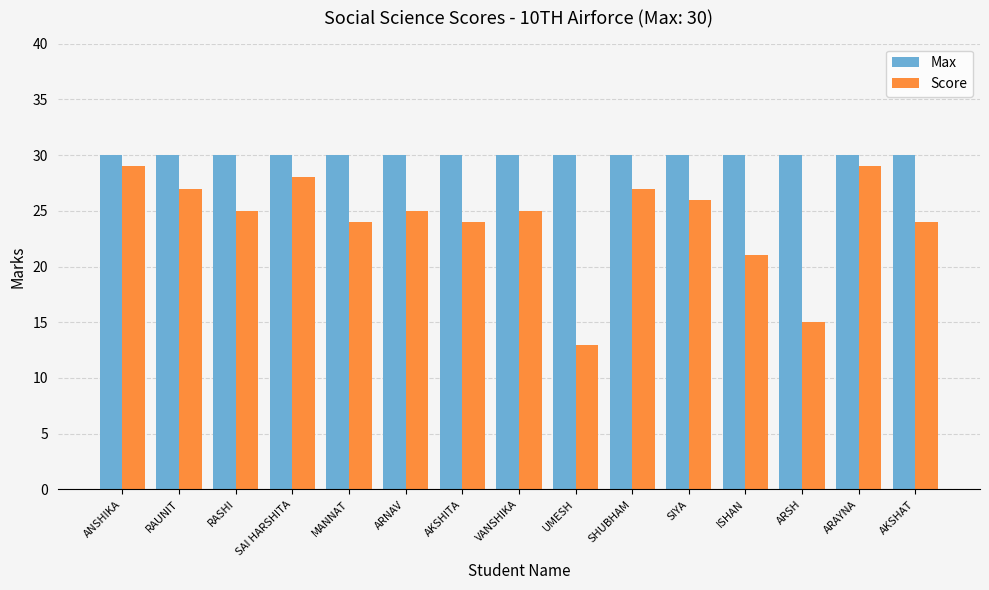

What are all the series names shown in the legend?

Max, Score